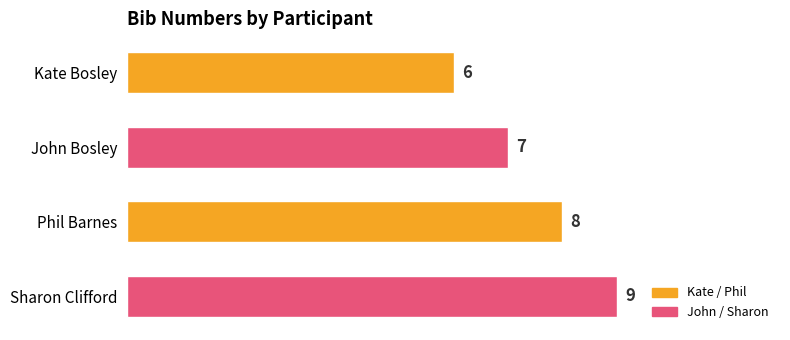

What is the sum of all values?

30